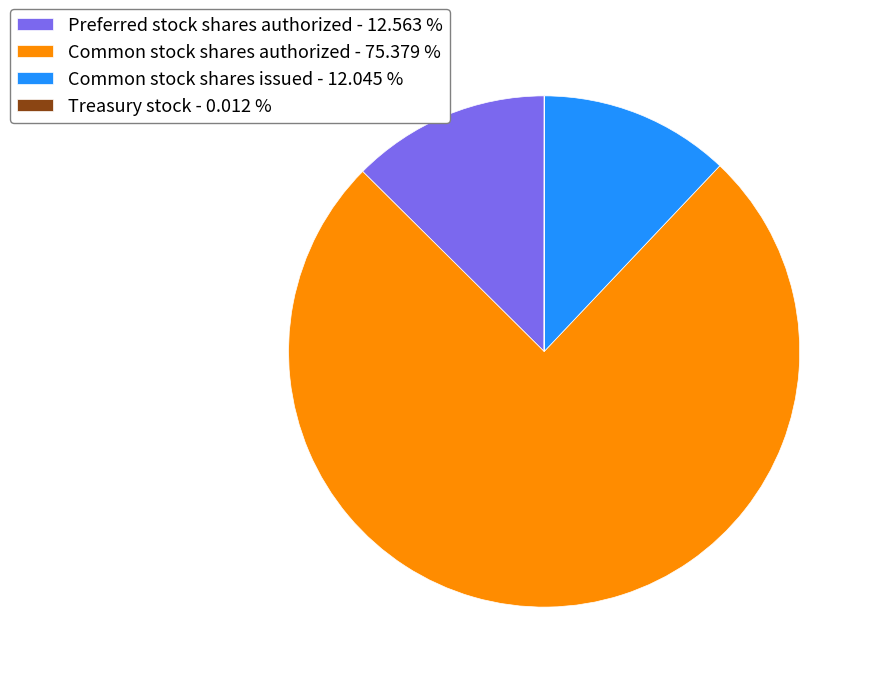

Between Common stock shares authorized - 75.379 % and Preferred stock shares authorized - 12.563 %, which is larger?

Common stock shares authorized - 75.379 %